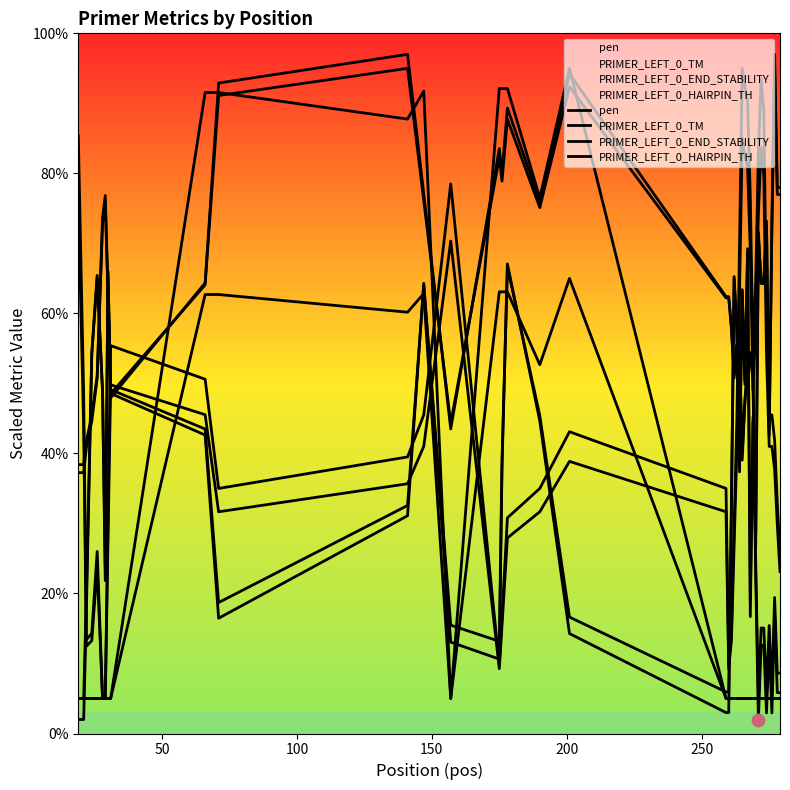

Which series contains the highest Y value?

pen